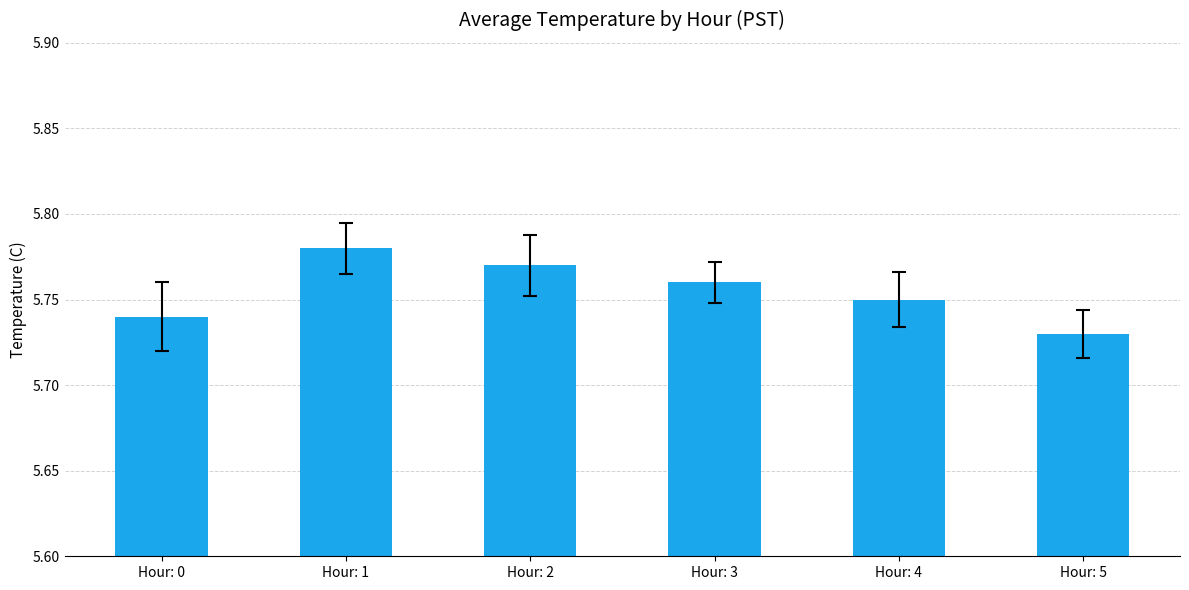

Rank the categories by value from lowest to highest.

Hour: 5, Hour: 0, Hour: 4, Hour: 3, Hour: 2, Hour: 1